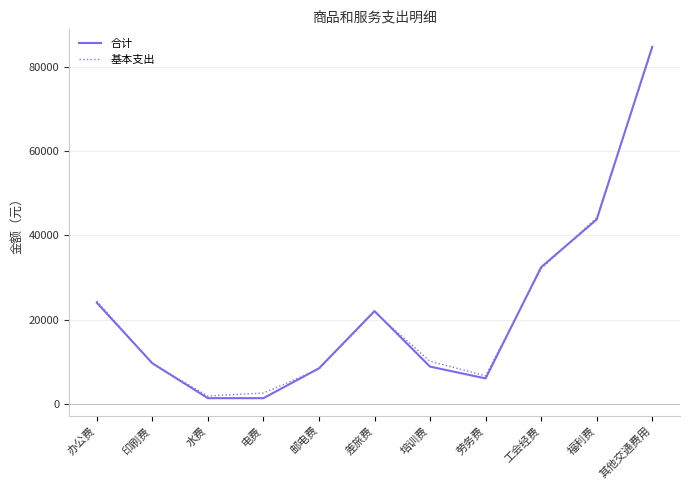

The 合计 series shows 8400.0 at 邮电费. True or false?

True